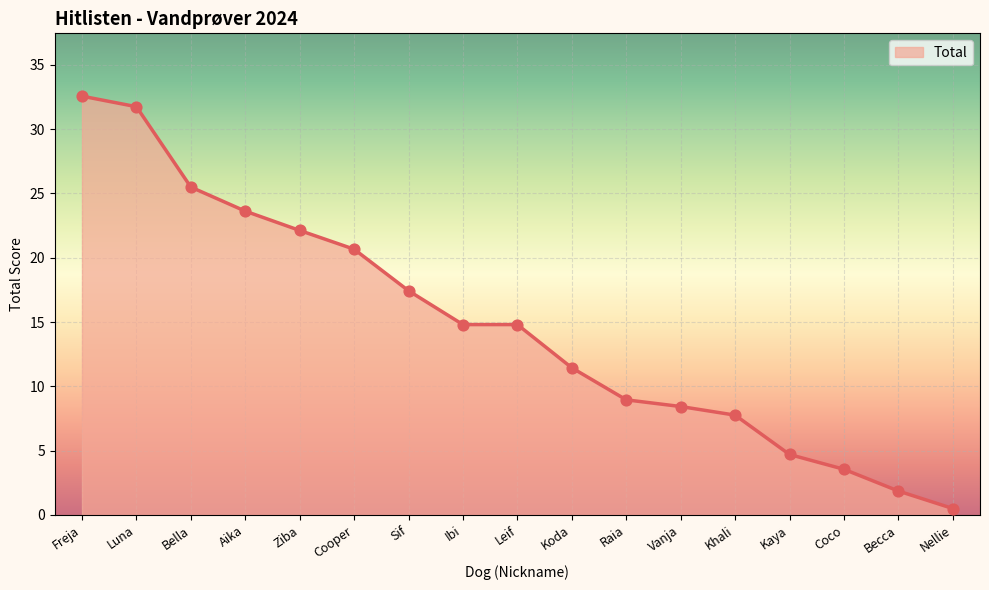

Approximately how many times larger is the value at Freja compared to Sif?

1.9